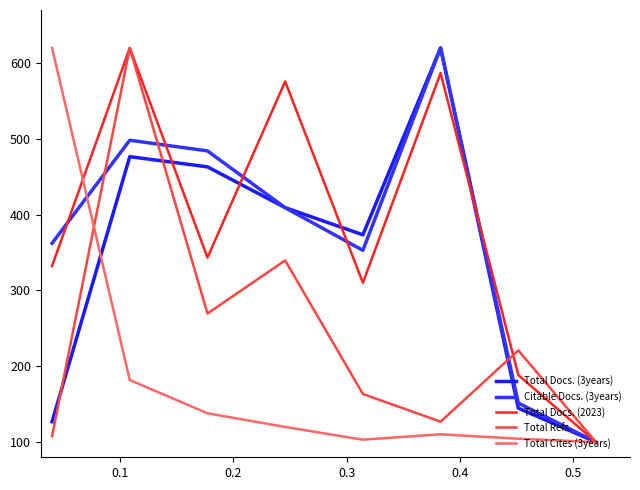

What is the difference between the maximum and minimum values in the Citable Docs. (3years) series?

520.0